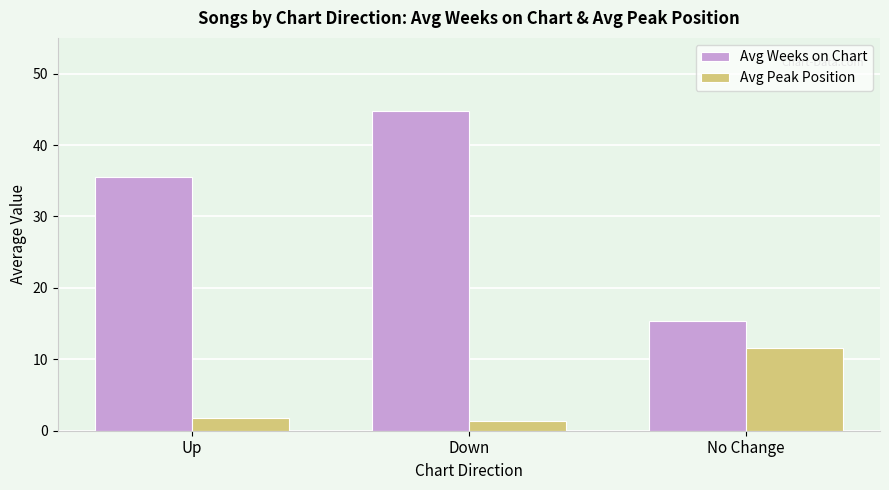

What is the value of the Avg Peak Position bar at the 3rd from the left?

11.6